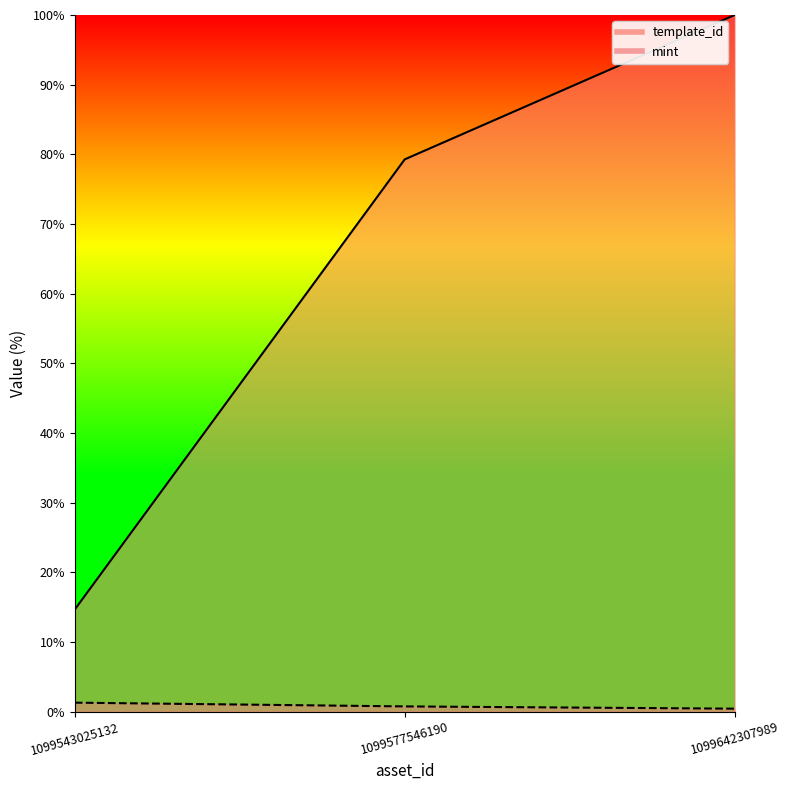

Count the number of data series in this chart.

2